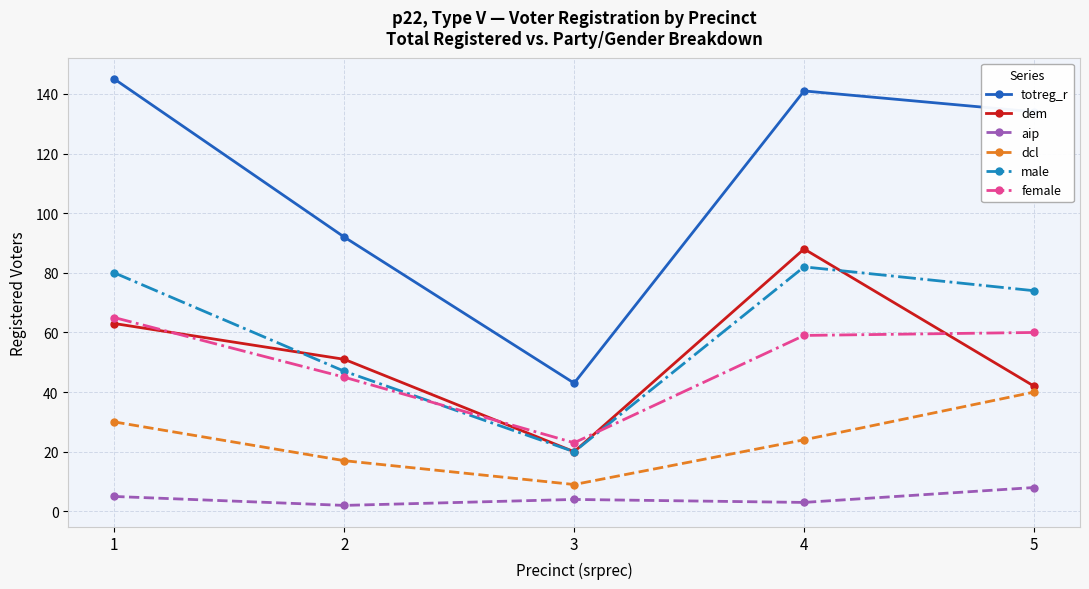

Reading left to right, extract all data points from this chart.

totreg_r: 1=145	2=92	3=43	4=141	5=134
dem: 1=63	2=51	3=20	4=88	5=42
aip: 1=5	2=2	3=4	4=3	5=8
dcl: 1=30	2=17	3=9	4=24	5=40
male: 1=80	2=47	3=20	4=82	5=74
female: 1=65	2=45	3=23	4=59	5=60